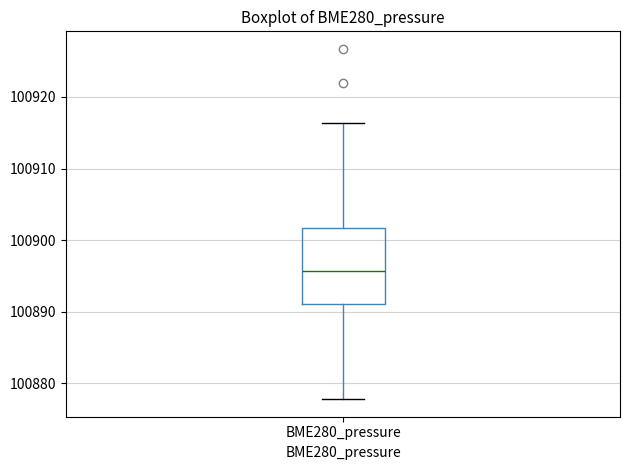

Read this box plot against the y-axis: the position of the median line, the range covered by the box, and the ends of both whiskers. The values are not printed on the chart, so give them approximately, as read against the axis.

median 100896, box 100891 to 100902, whiskers 100878 to 100916